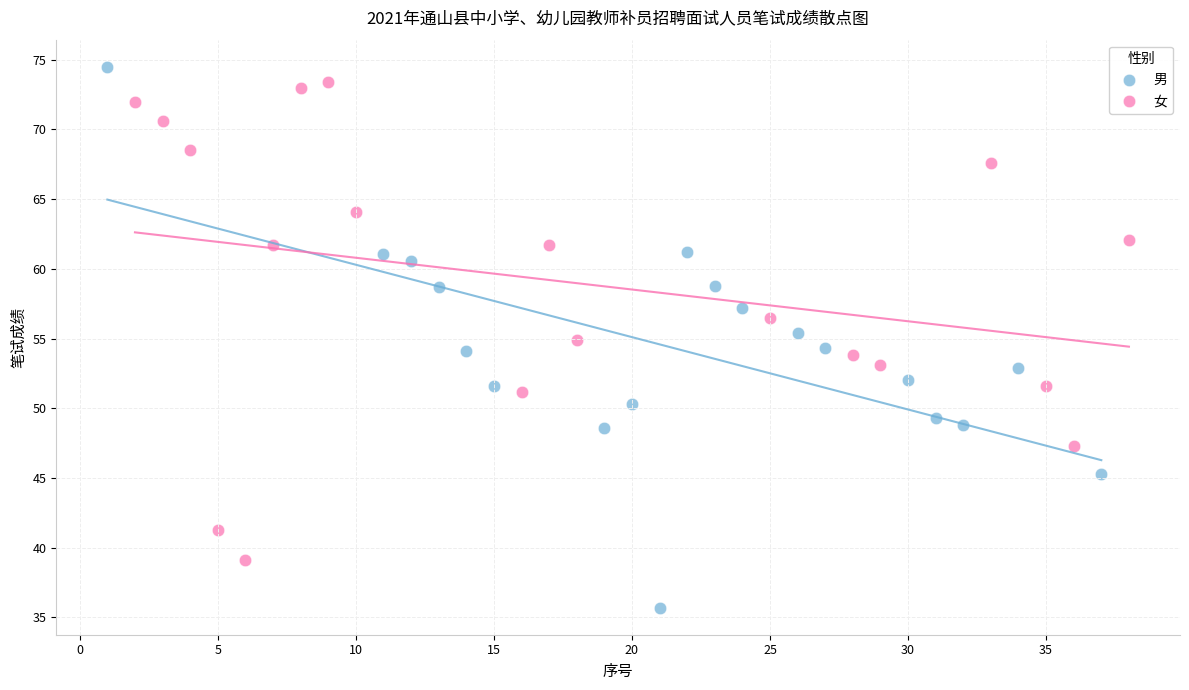

Which series has the largest Y range (max minus min)?

男